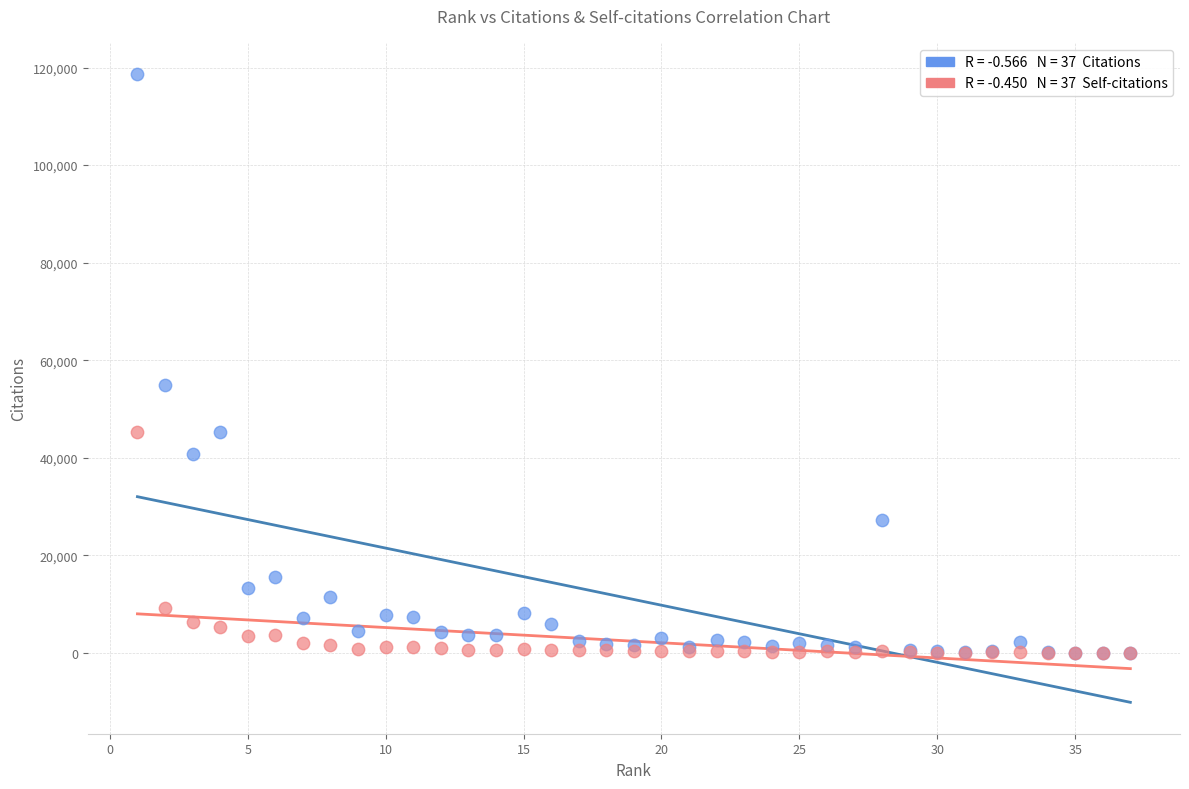

Across all series, what Y value is closest to 59316?

54993